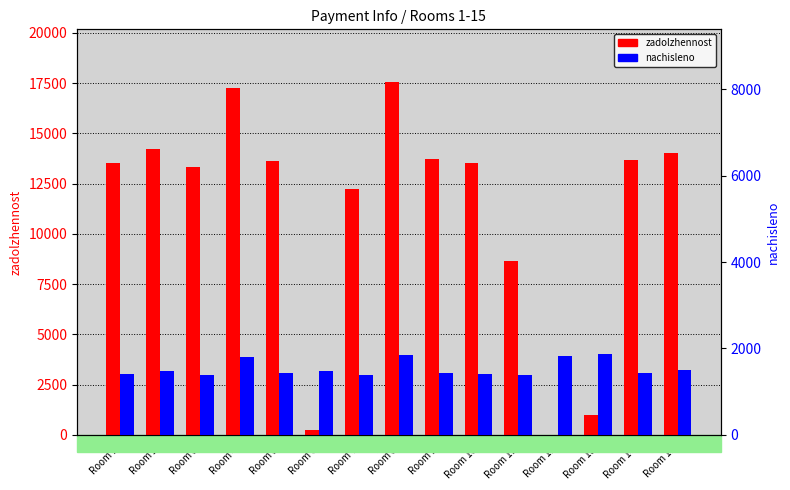

What is the difference between the second highest and minimum values in the zadolzhennost series?

17236.4